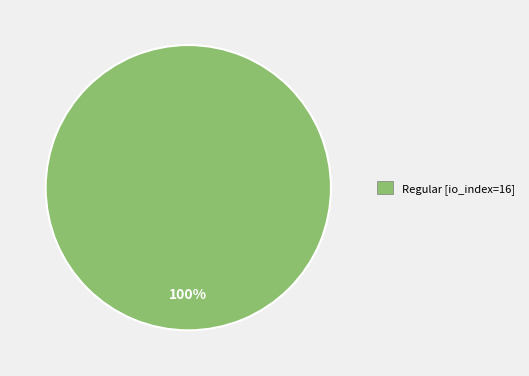

What percentage is the Regular [io_index=16] slice, to the nearest percent?

100%